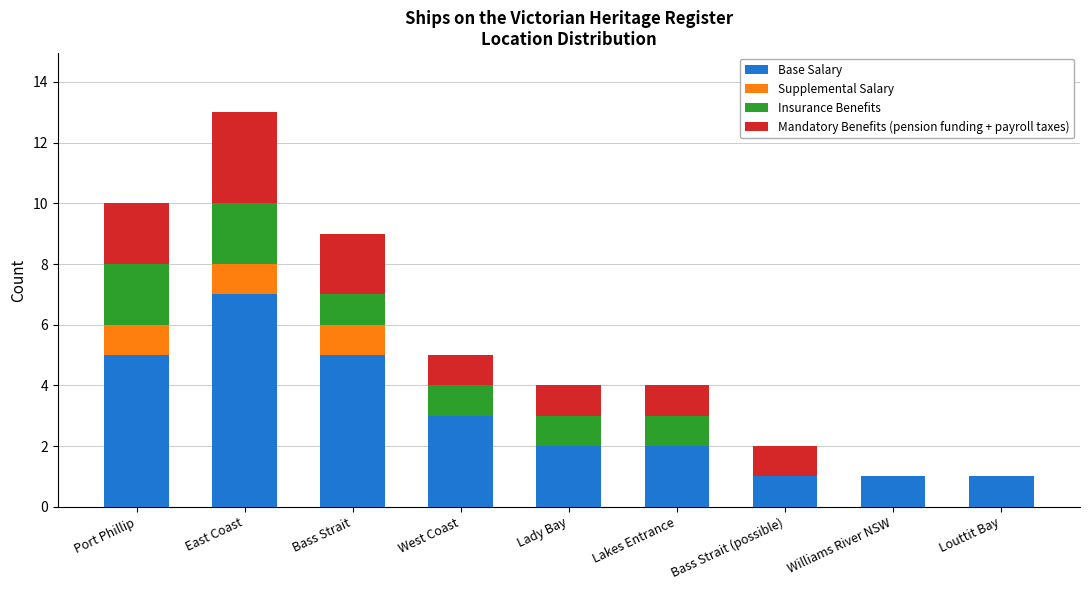

What is the total value across all series at West Coast?

5